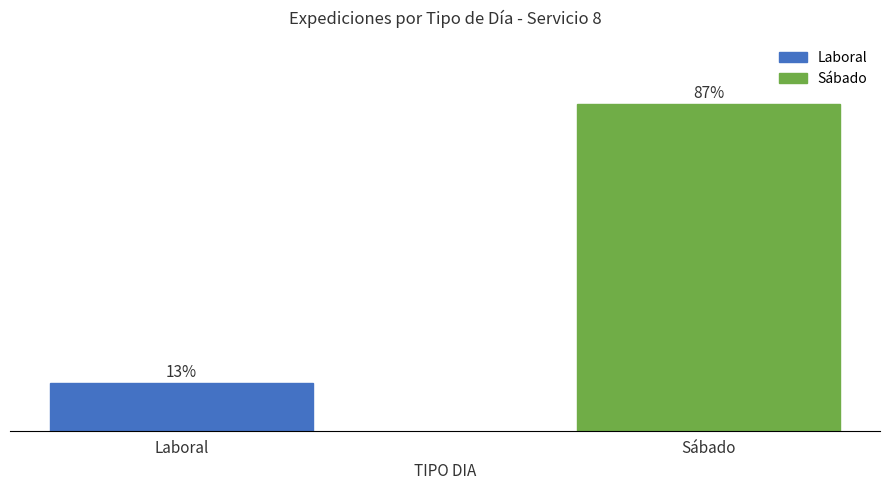

Between Laboral and Sábado, which is larger?

Sábado